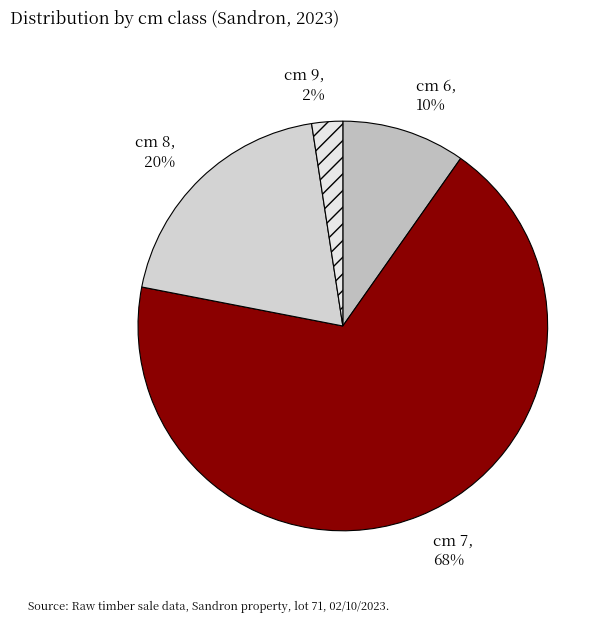

What is the smallest slice in the pie chart?

cm 9